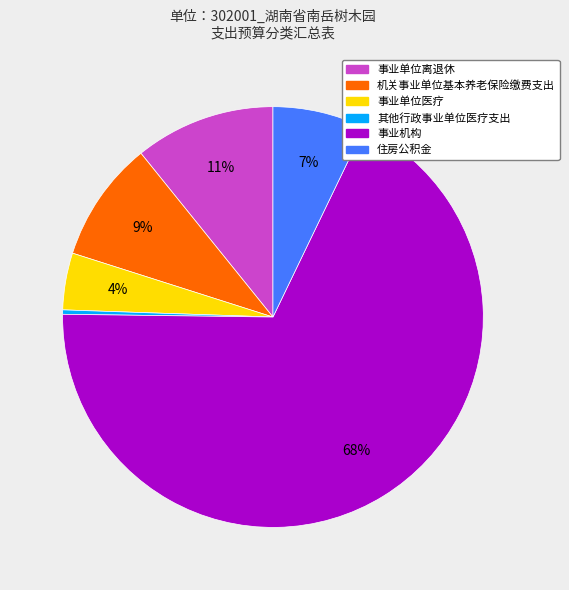

Does 住房公积金 account for over 50% of the chart?

No